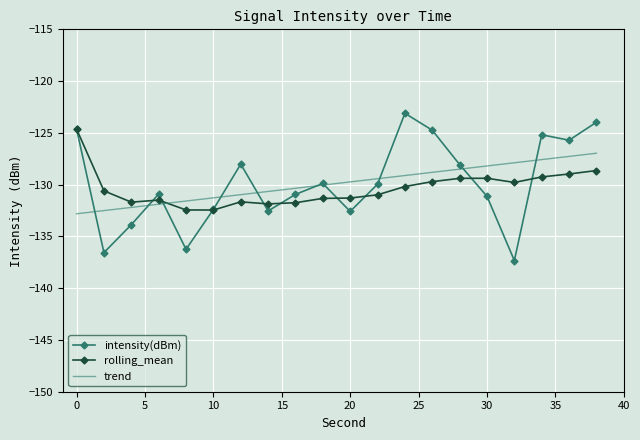

What is the difference between the maximum and minimum values in the trend series?

5.8